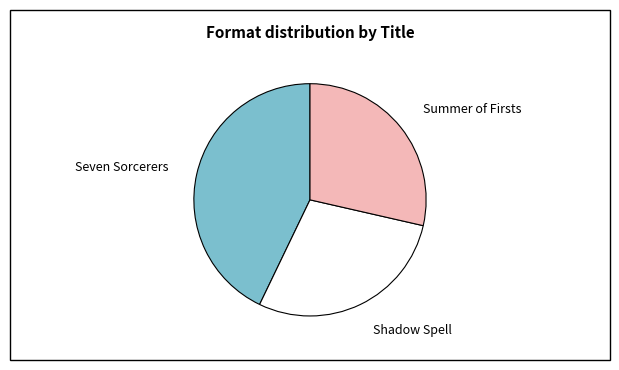

Count the number of slices in the pie.

3